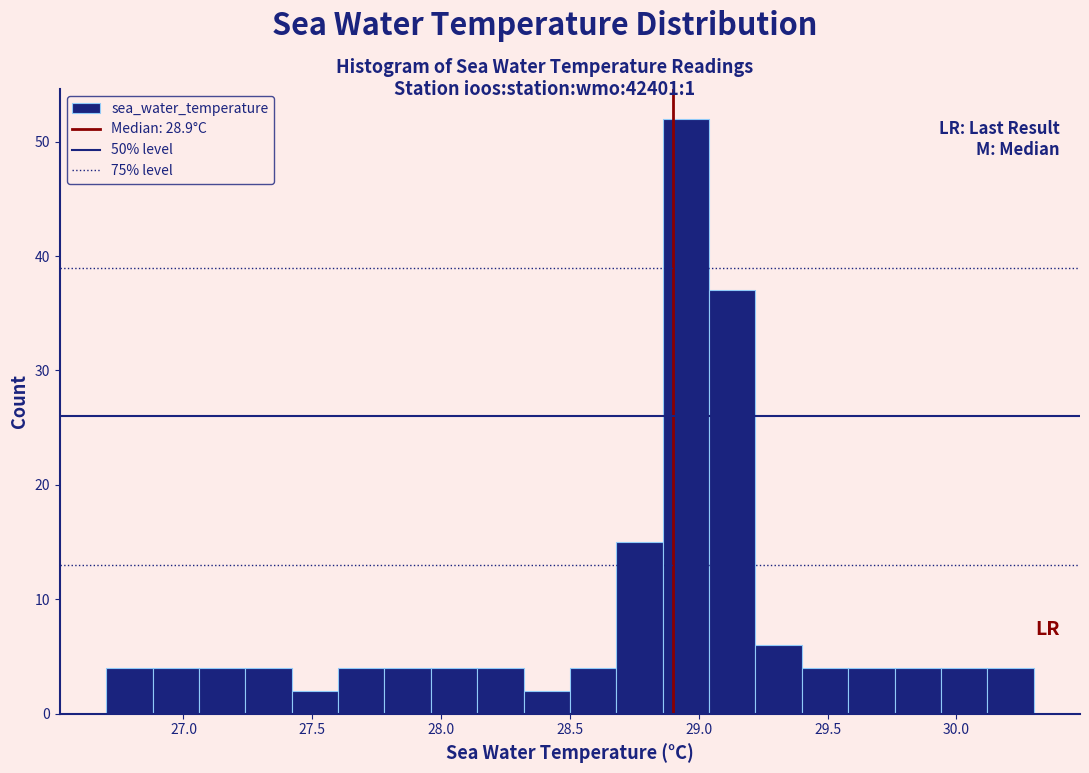

Read against the x-axis, roughly where is the centre of the tallest bar?

28.95